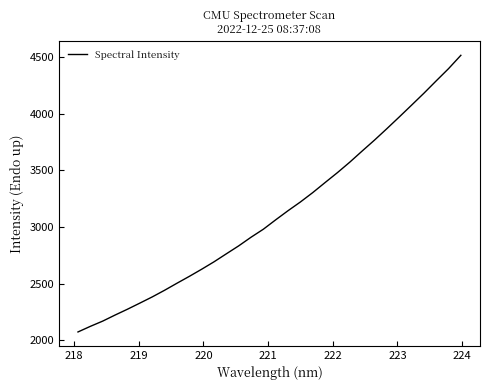

What is the difference between the maximum and second lowest values?

2390.6